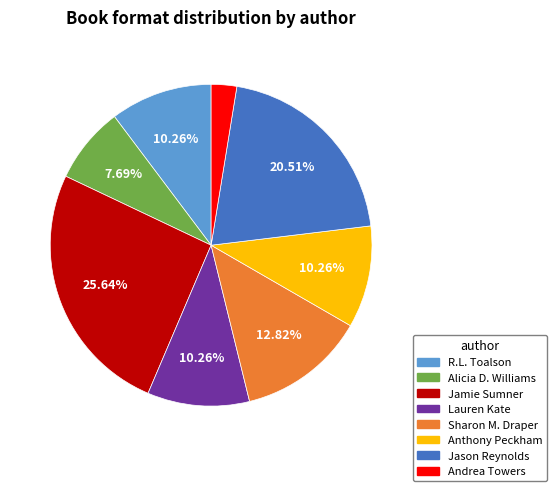

Count the number of slices in the pie.

8